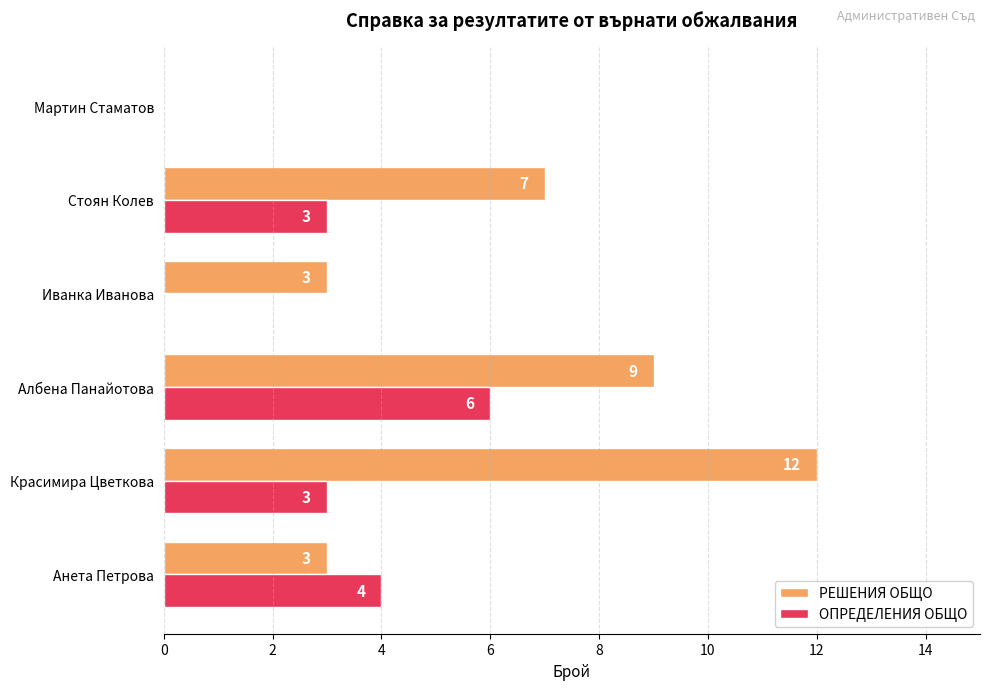

Which series has the largest total across all categories?

РЕШЕНИЯ ОБЩО